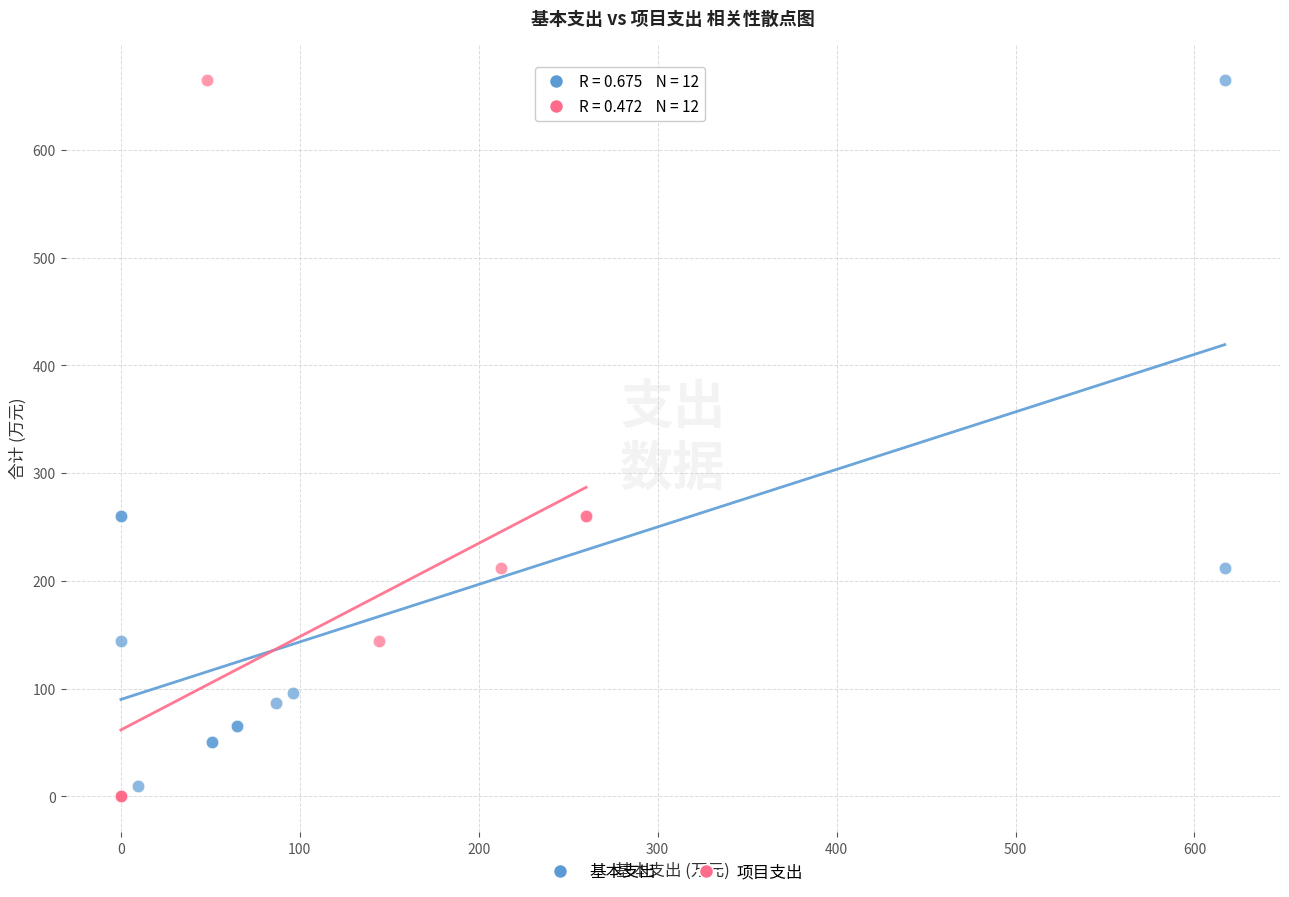

What are all the series names shown in the legend?

基本支出, 项目支出